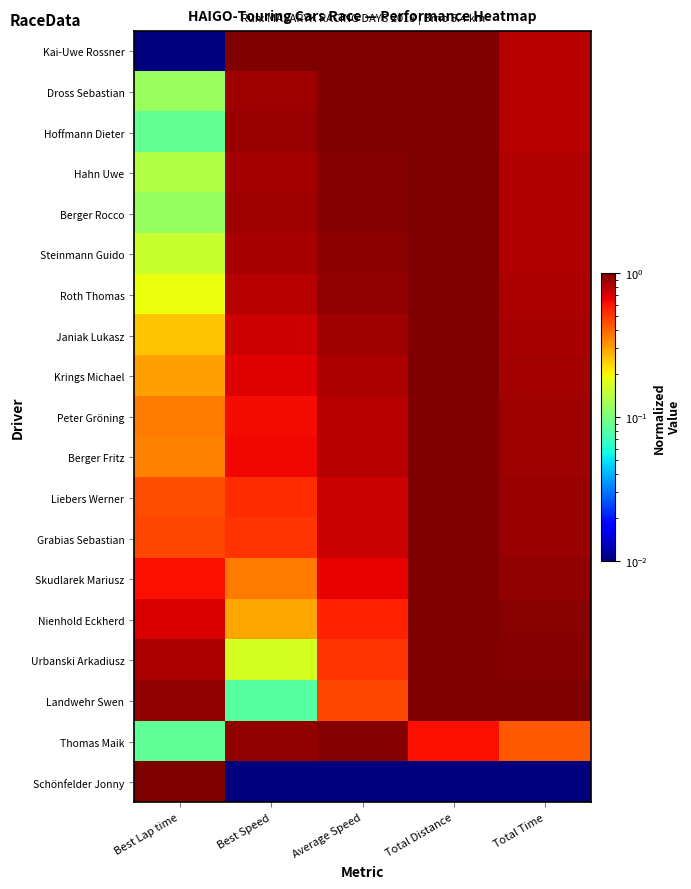

At how many categories does at least one series exceed 0?

5